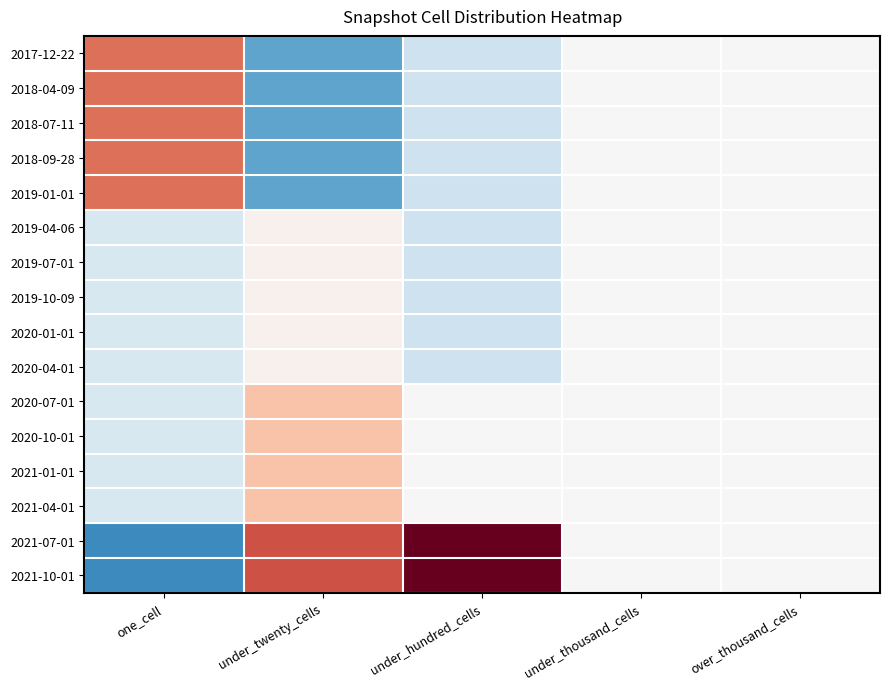

List the series in order of their peak value, lowest first.

2019-04-06, 2019-07-01, 2019-10-09, 2020-01-01, 2020-04-01, 2020-07-01, 2020-10-01, 2021-01-01, 2021-04-01, 2017-12-22, 2018-04-09, 2018-07-11, 2018-09-28, 2019-01-01, 2021-07-01, 2021-10-01